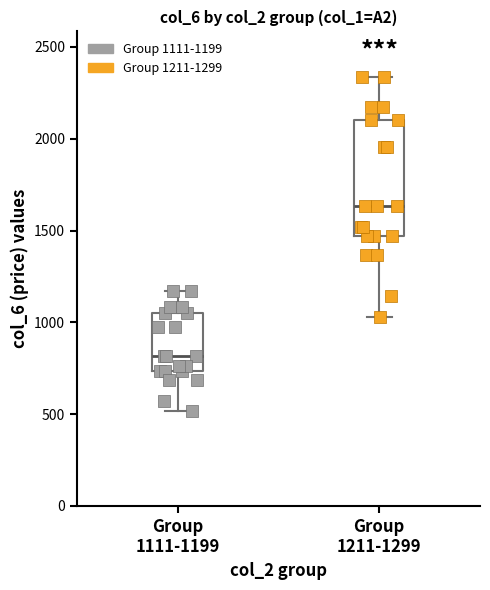

Which box is the tallest, from its lower edge to its upper edge?

Group 1211-1299